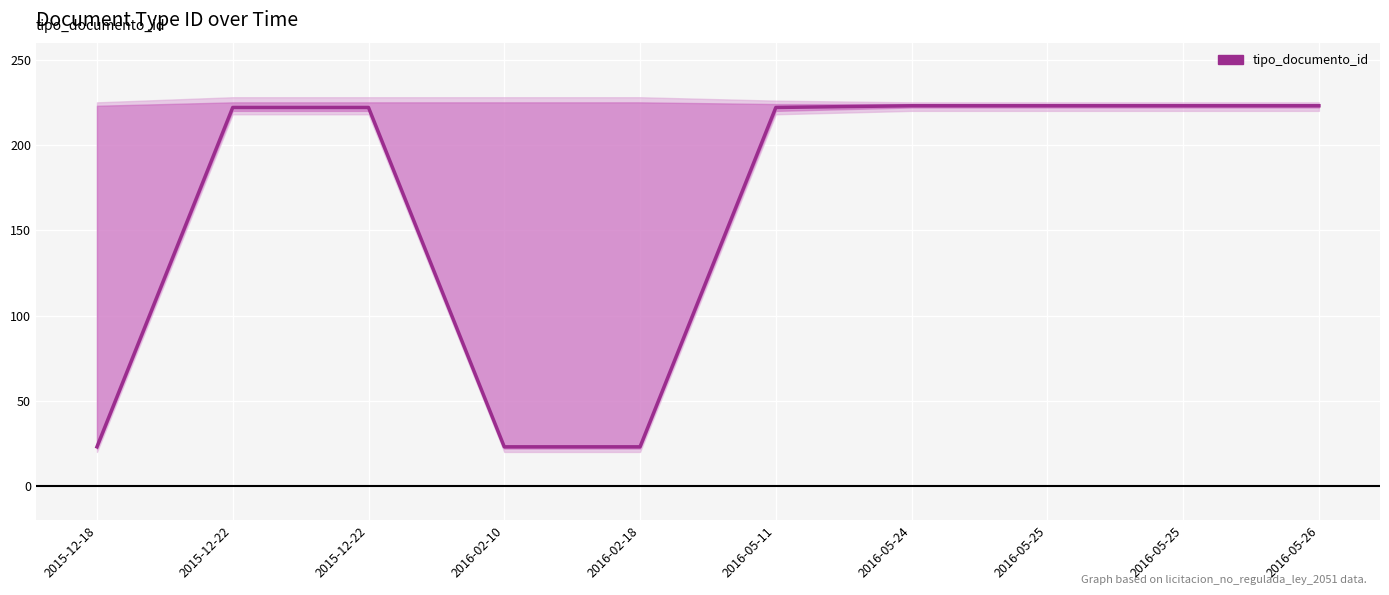

How many values are below 222?

3